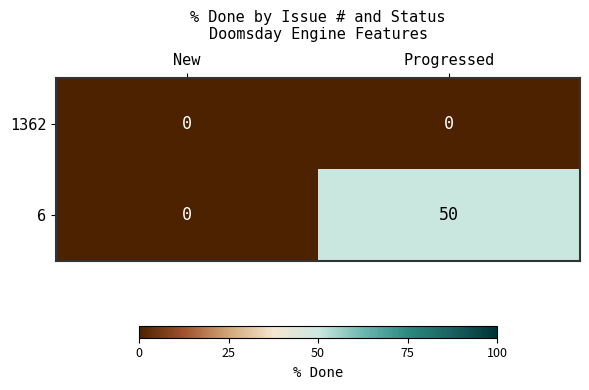

Reading left to right, transcribe all the data shown in this chart.

1362: New=0	Progressed=0
6: New=0	Progressed=50